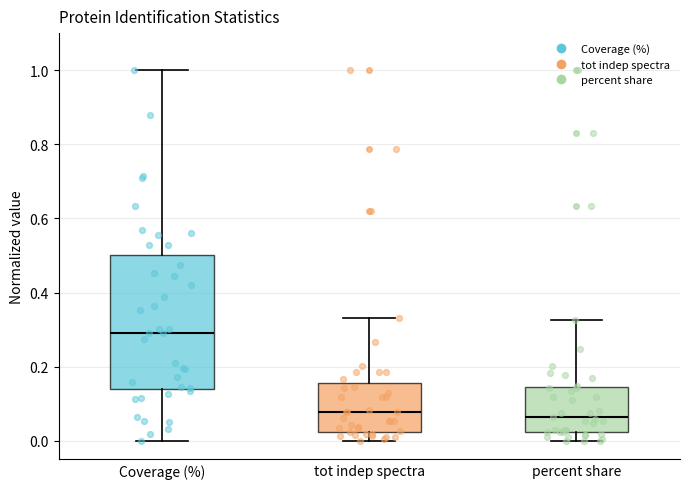

Where does the upper whisker of the box for Coverage (%) end on the y-axis? The values are not printed on the chart, so give them approximately, as read against the axis.

1.00